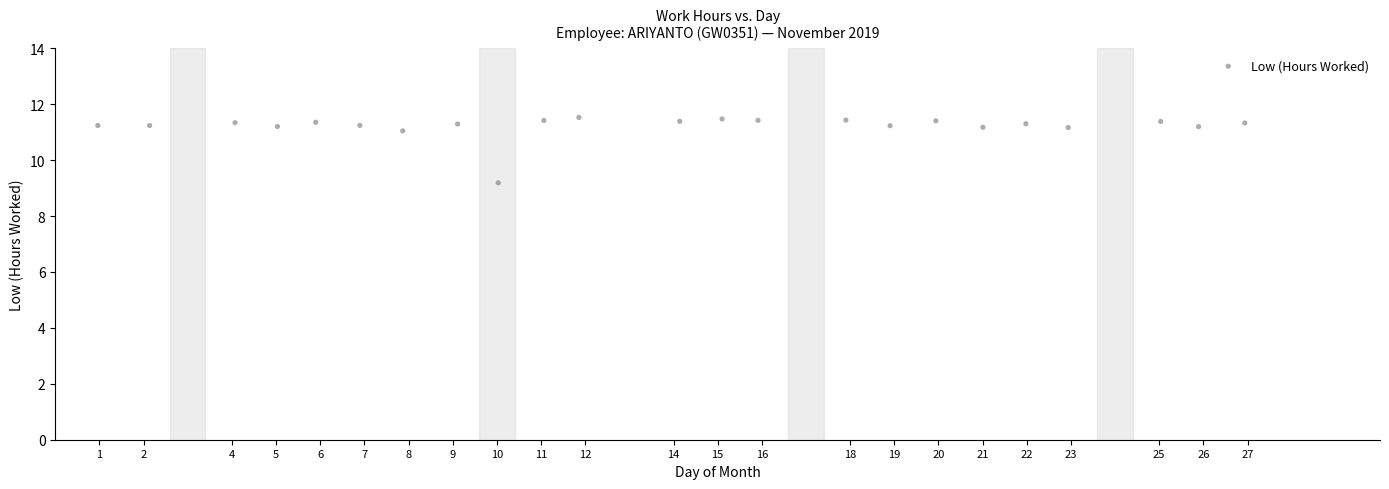

What Y value in the scatter plot is closest to 10?

9.2